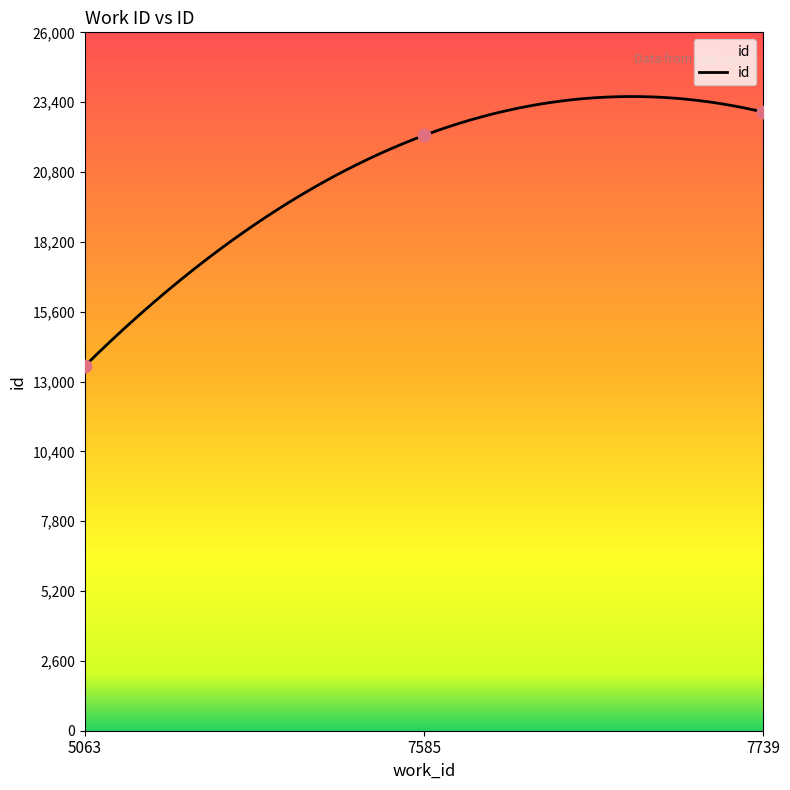

Which has a higher value, 7585 or 5063?

7585